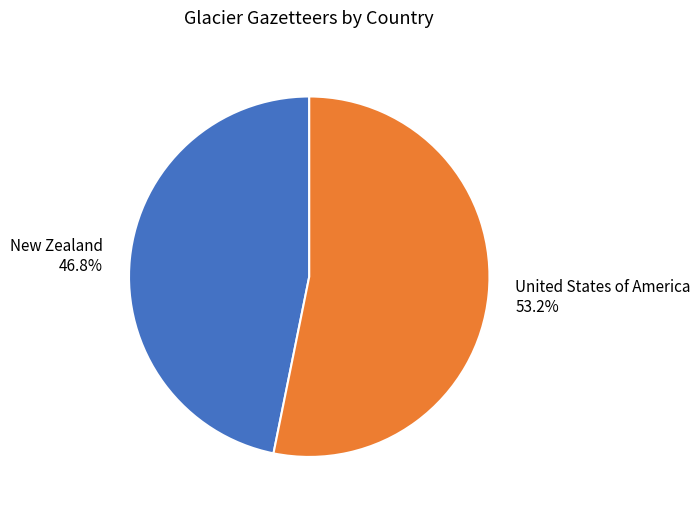

Is it true that United States of America is 53% of the pie?

True